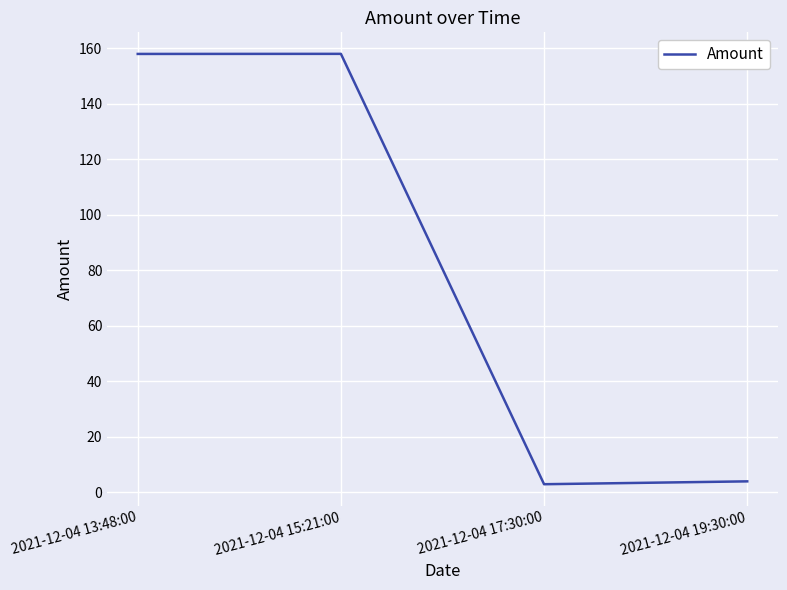

The value at 2021-12-04 13:48:00 is 157.9. True or false?

True